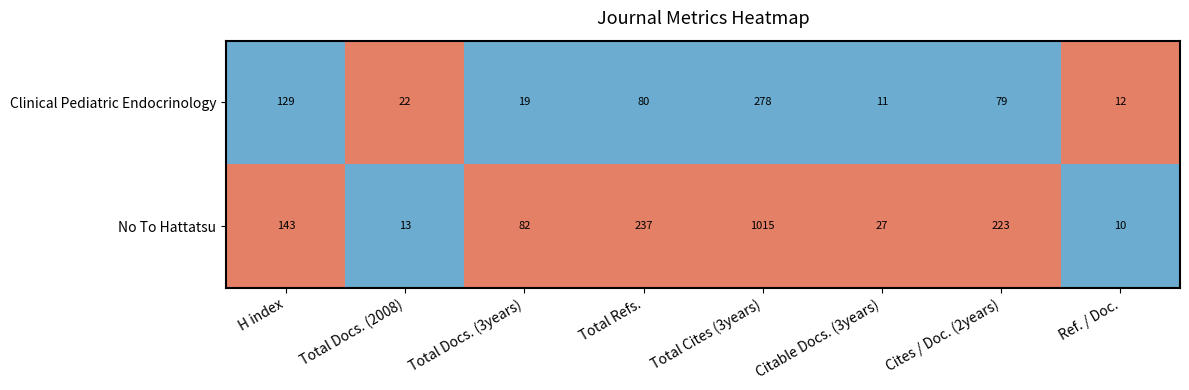

Reading left to right, transcribe all the data shown in this chart.

Clinical Pediatric Endocrinology: H index=129	Total Docs. (2008)=22	Total Docs. (3years)=19	Total Refs.=80	Total Cites (3years)=278	Citable Docs. (3years)=11	Cites / Doc. (2years)=79	Ref. / Doc.=12
No To Hattatsu: H index=143	Total Docs. (2008)=13	Total Docs. (3years)=82	Total Refs.=237	Total Cites (3years)=1015	Citable Docs. (3years)=27	Cites / Doc. (2years)=223	Ref. / Doc.=10